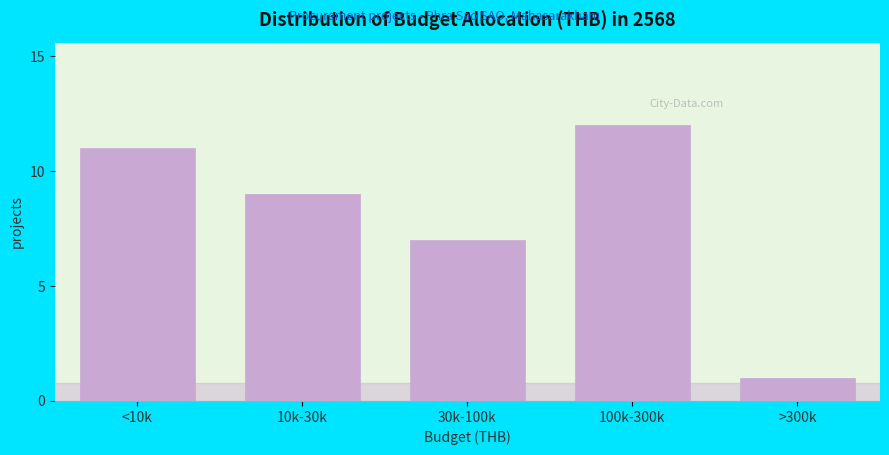

Reading left to right, extract all data points from this chart.

<10k=11	10k-30k=9	30k-100k=7	100k-300k=12	>300k=1